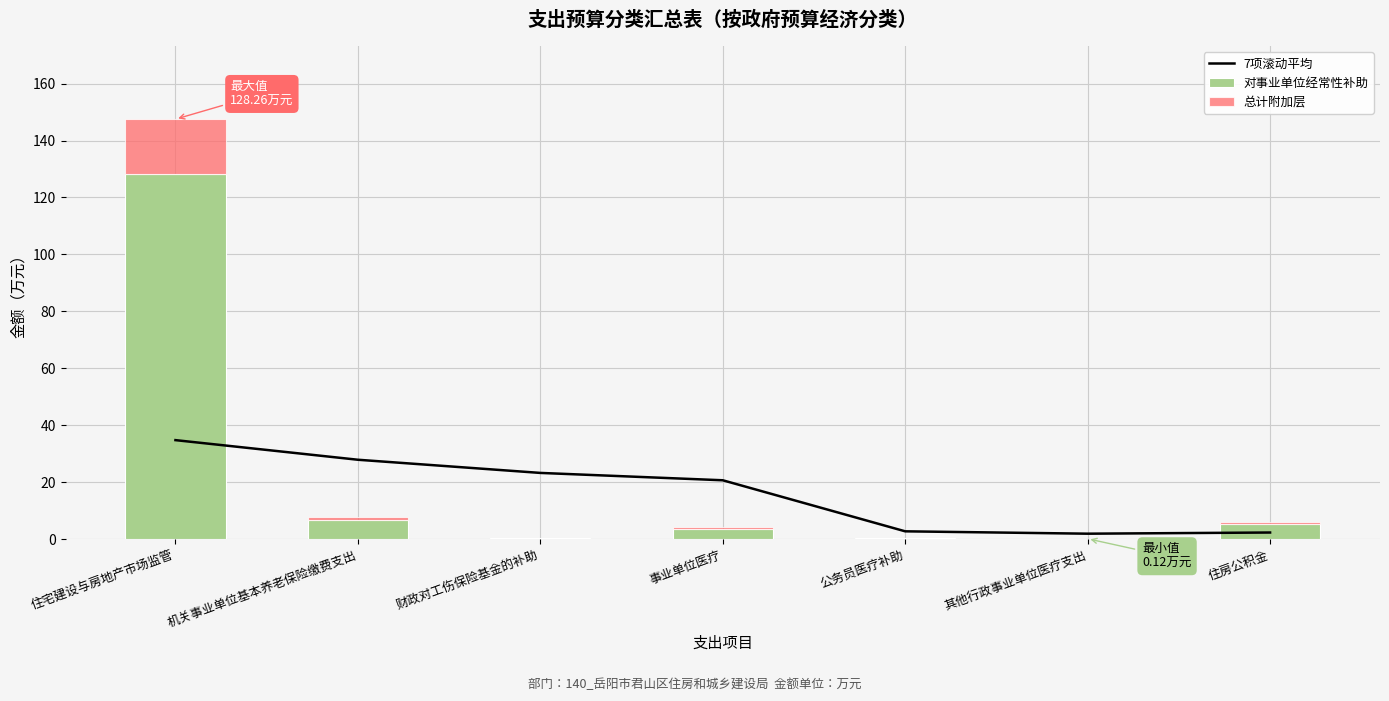

Reading left to right, what are all the values shown in this chart?

7项滚动平均: 34.8	27.9	23.2	20.7	2.7	1.9	2.3
对事业单位经常性补助: 128.3	6.9	0.3	3.7	0.3	0.1	5.2
总计附加层: 19.2	1.0	0.0	0.5	0.0	0.0	0.8